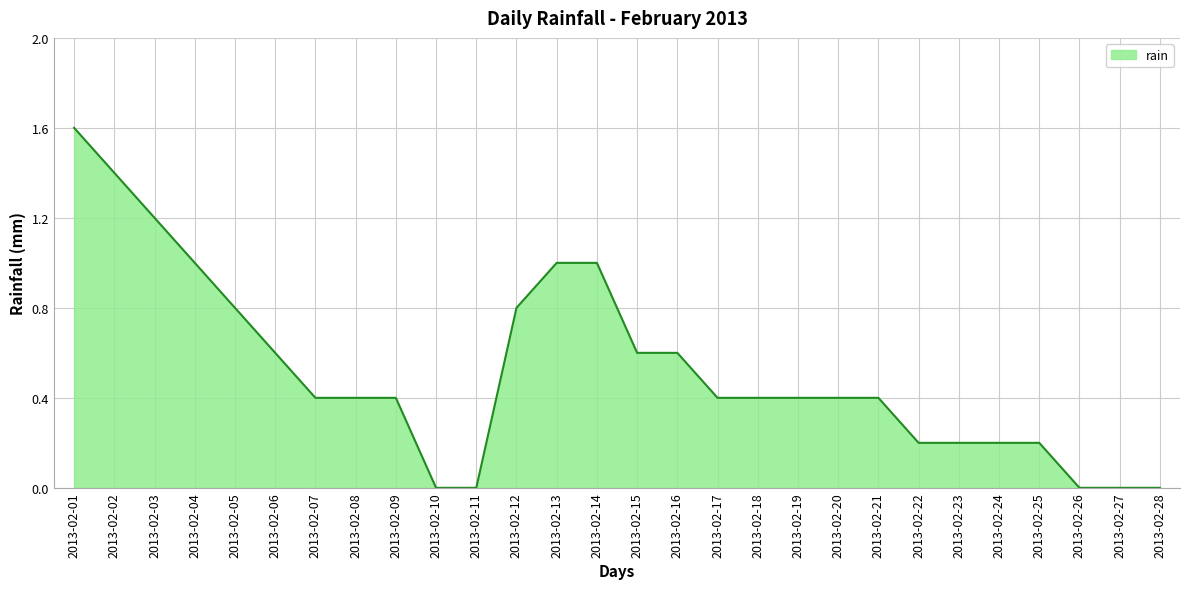

Read the value at 2013-02-16.

0.6